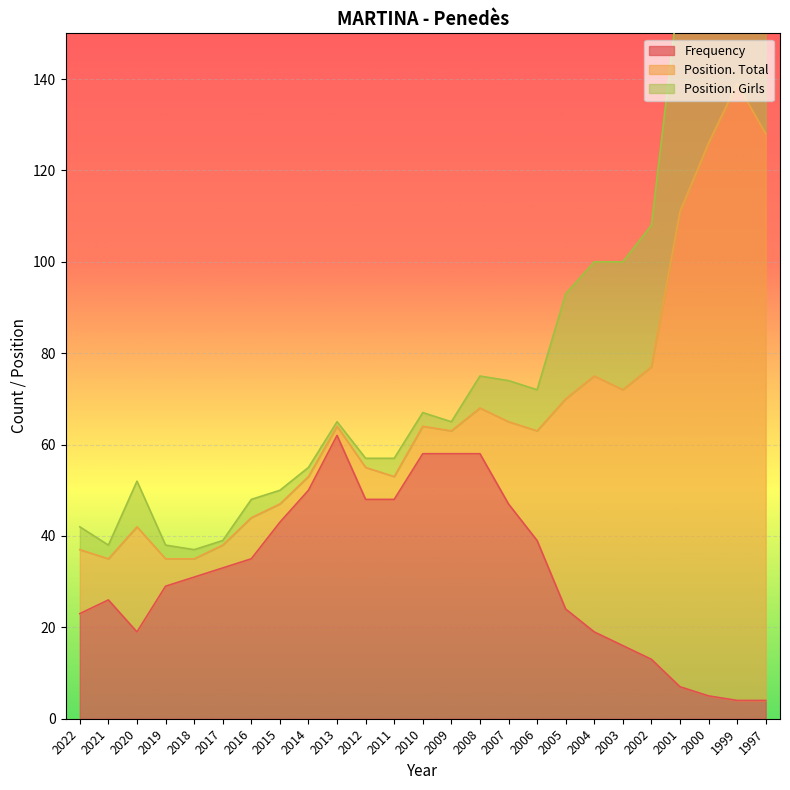

What is the value of the Frequency point at the 23rd from the left?

5